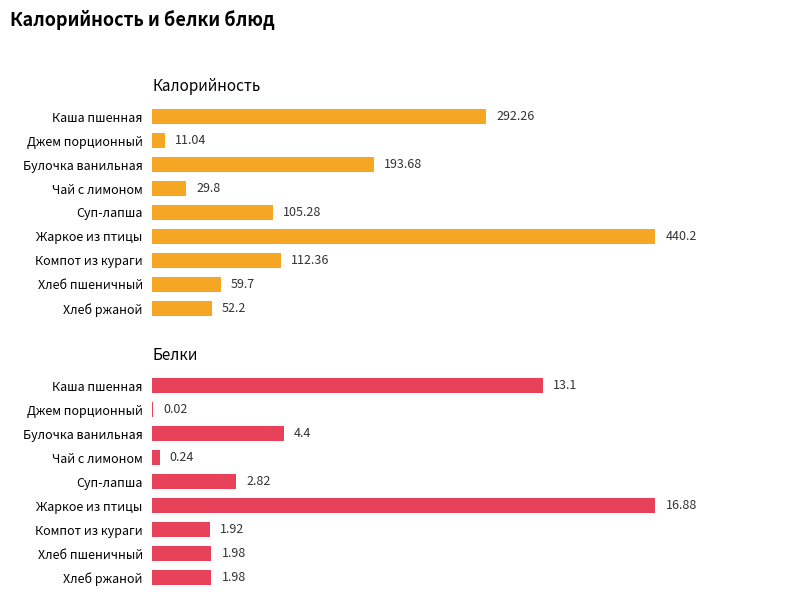

The Калорийность series shows 193.7 at Булочка ванильная. True or false?

True